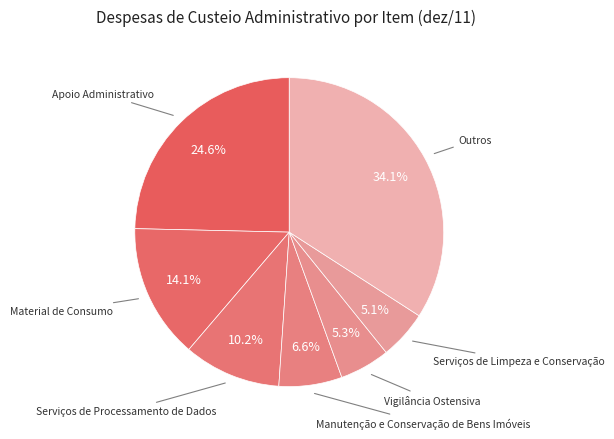

How many segments does this pie chart have?

7